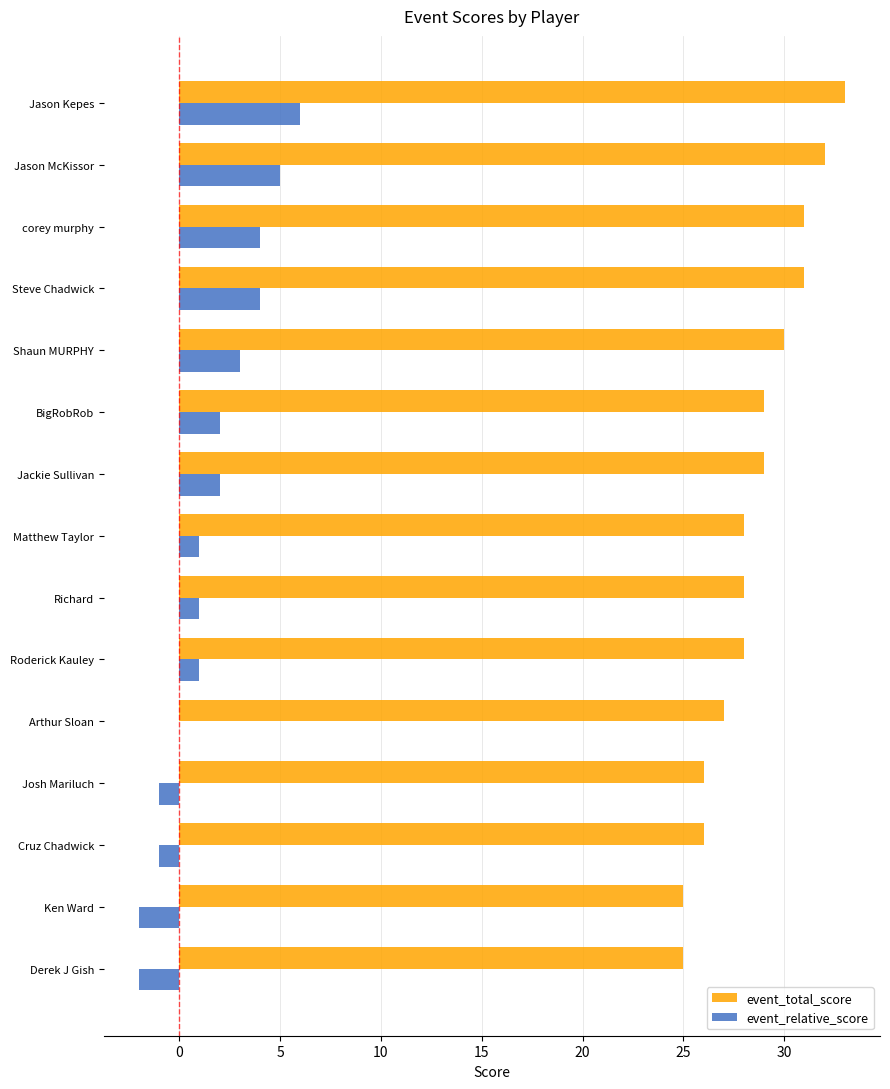

What is the maximum value shown in the chart?

33